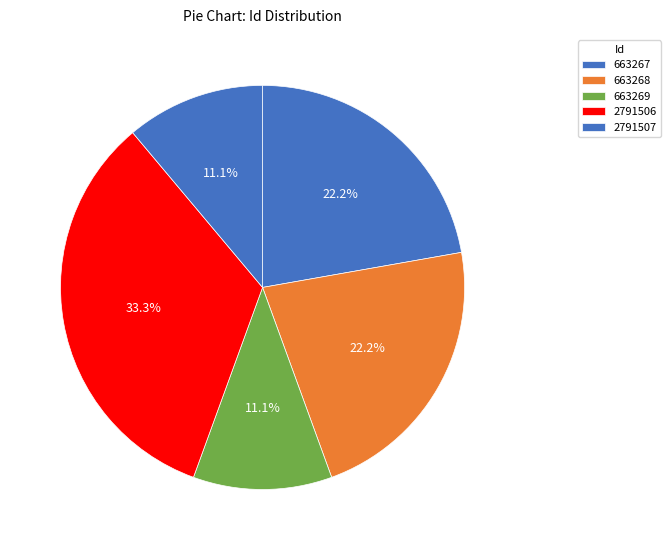

How many segments does this pie chart have?

5